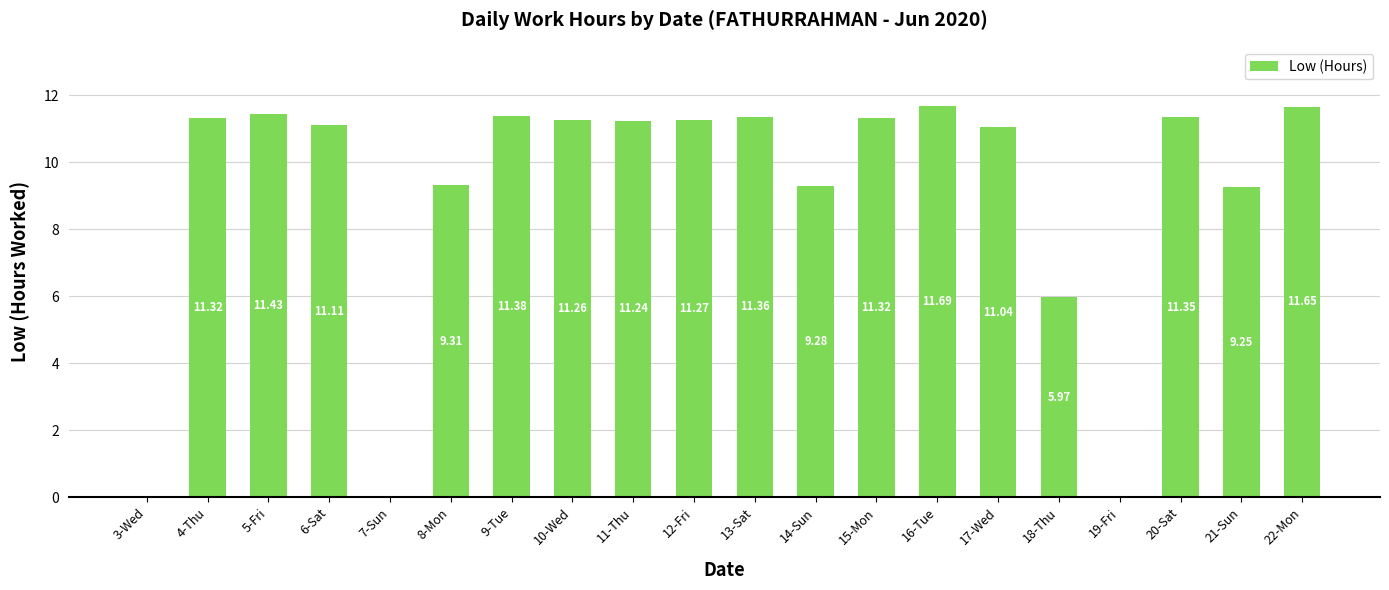

What is the average value?

9.1